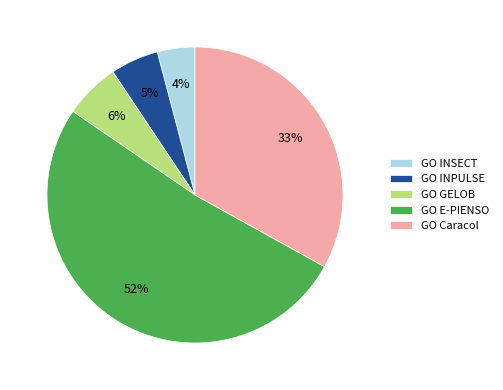

To the nearest percent, what portion does GO Caracol represent?

33%